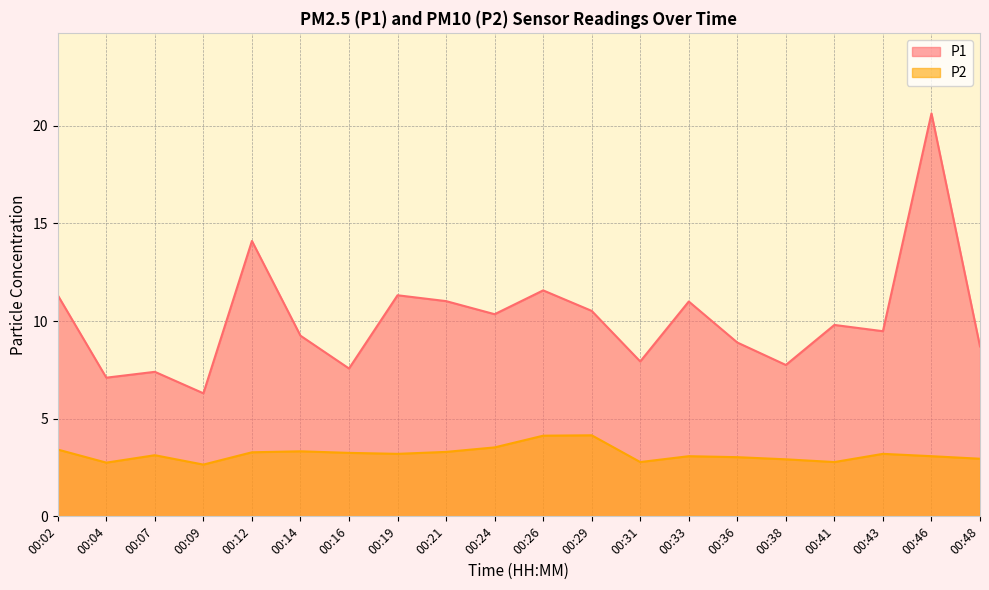

True or false: P1 and P2 intersect in this chart.

False